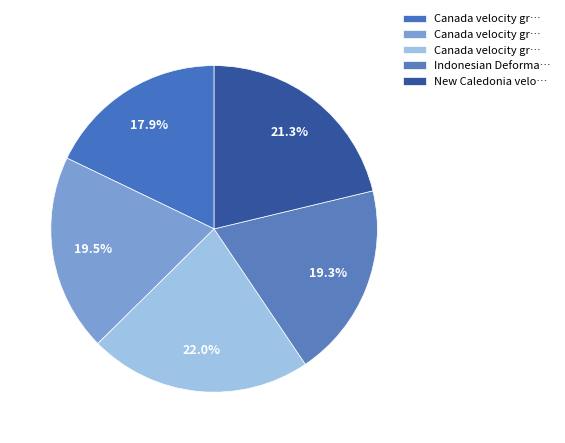

How many segments does this pie chart have?

5